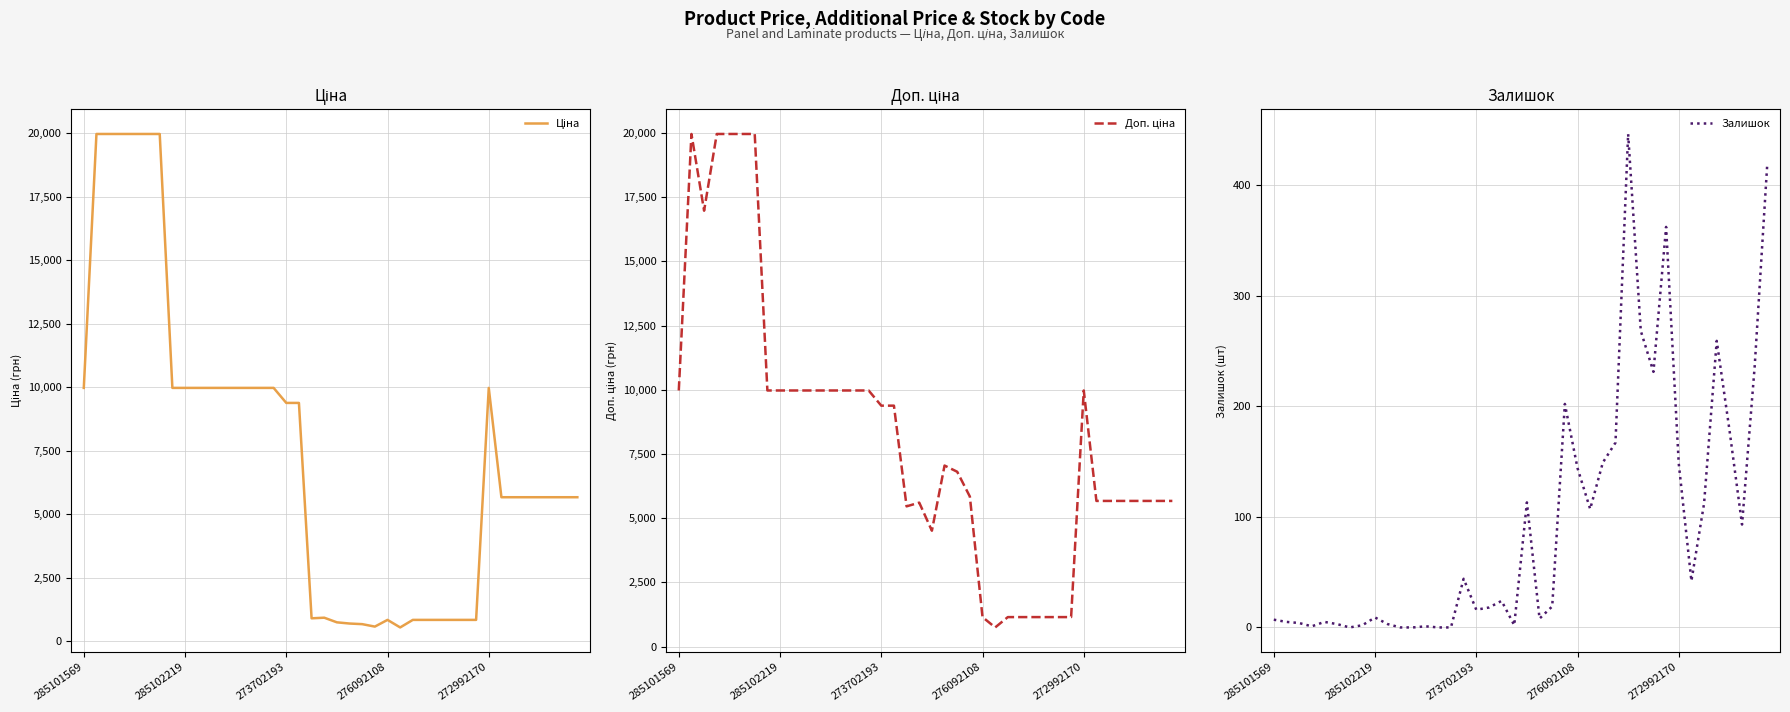

Between 33 and 7, which is larger?

7